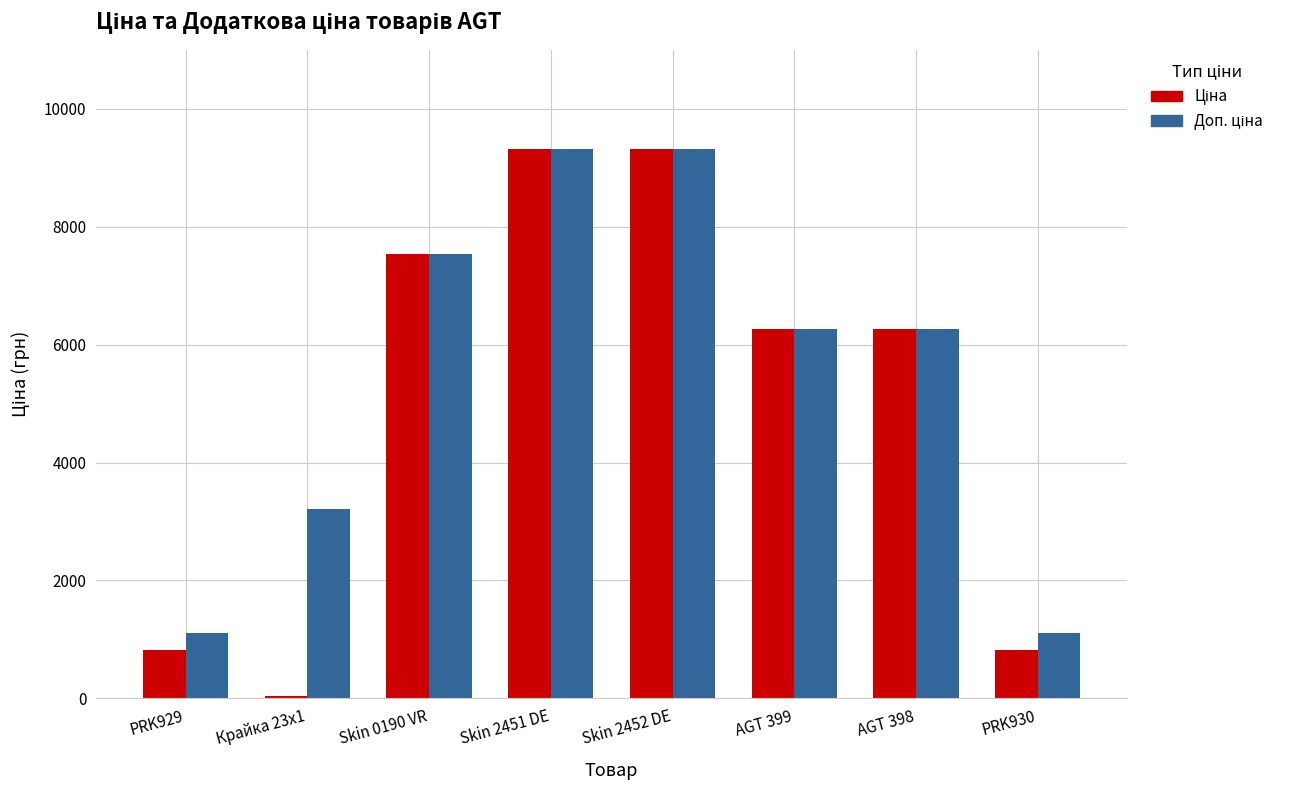

Count the number of categories in the chart.

8